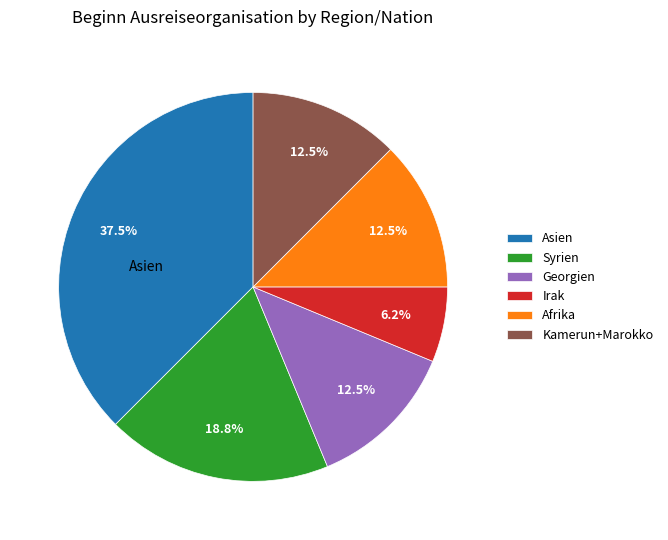

Is Georgien the majority of the pie?

No